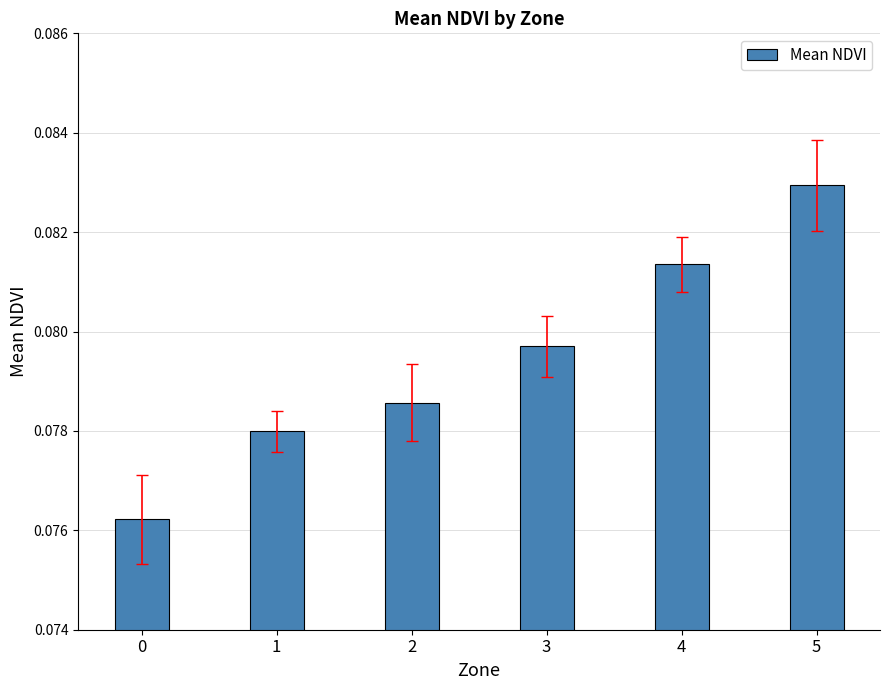

Between 0 and 5, which is larger?

5